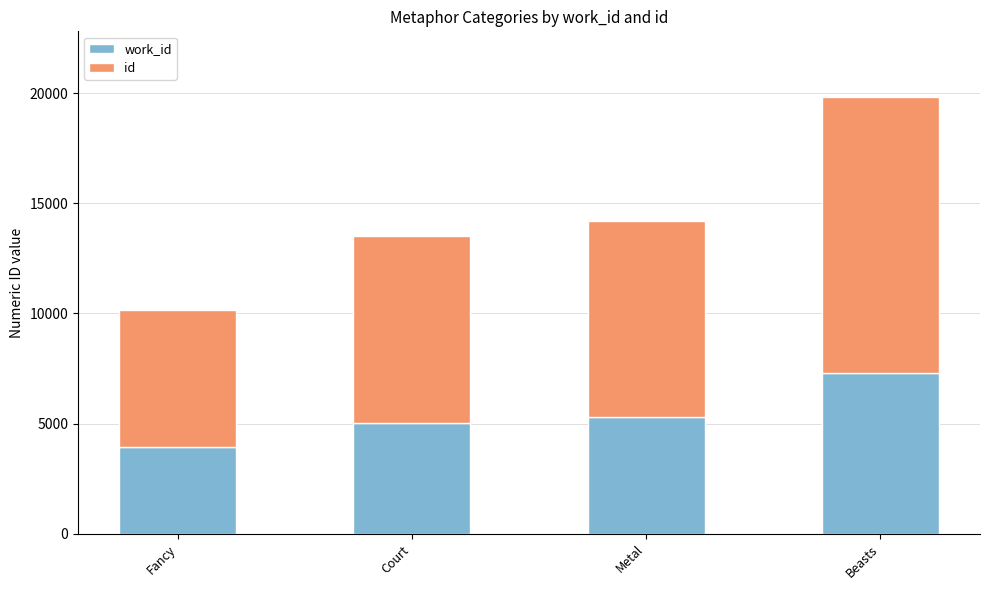

What is the total value across all series at Fancy?

10175